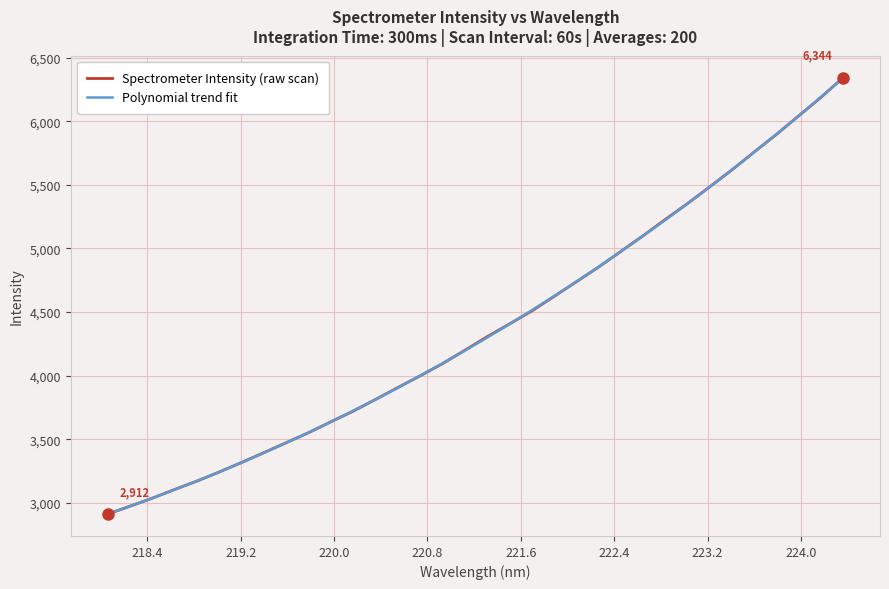

The chart shows a value of 5497.5 at 221.1174. True or false?

False